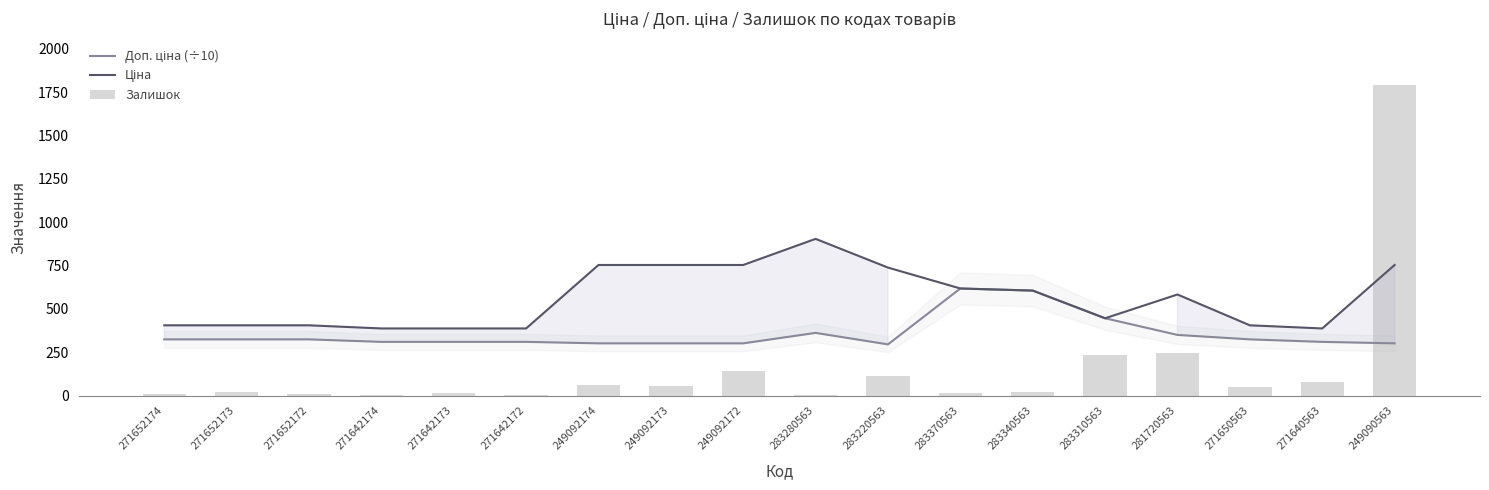

Which series changed the most between 283370563 and 283340563?

Доп. ціна (÷10)